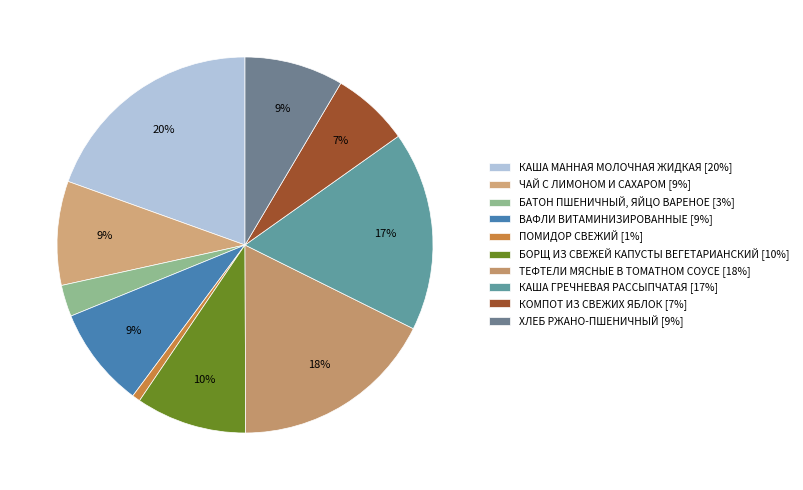

Count the number of slices in the pie.

10